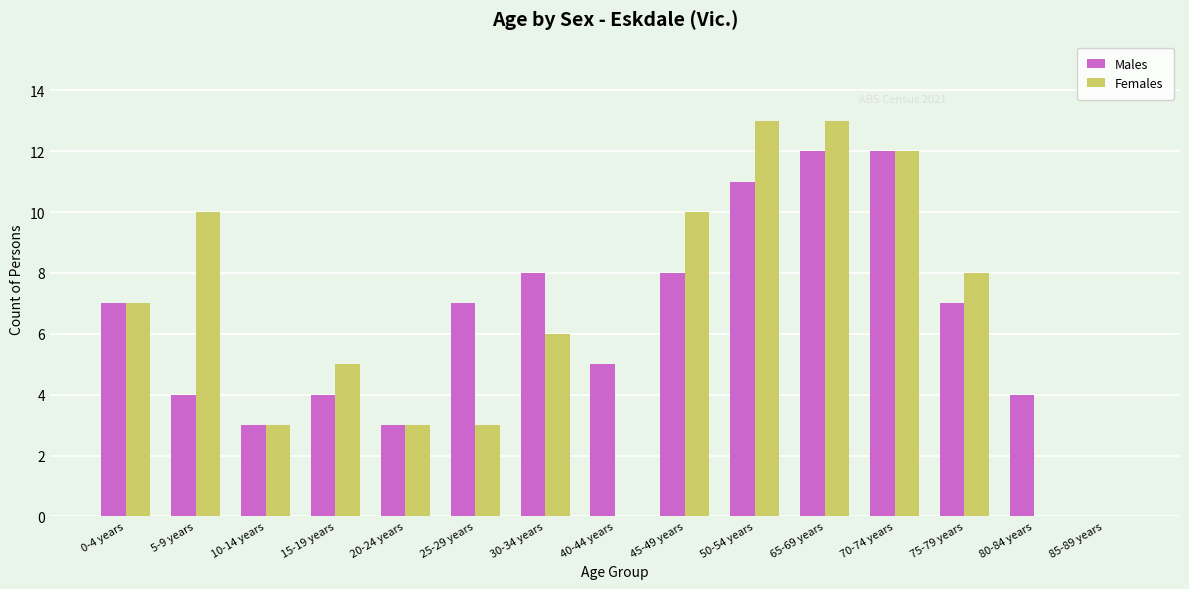

The value of Females at 10-14 years is 5. True or false?

False